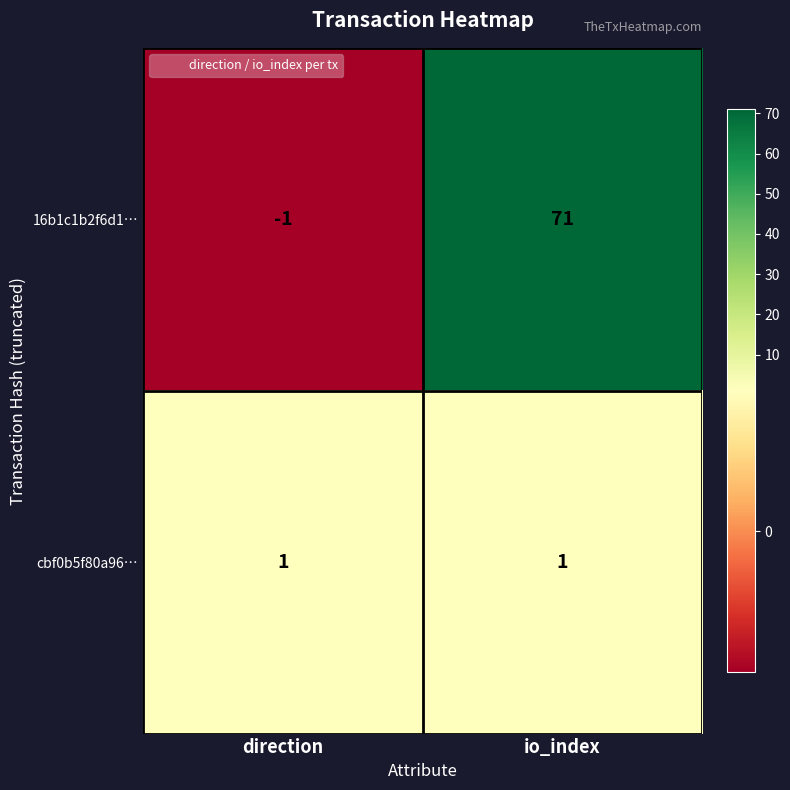

What is the highest value of the 16b1c1b2f6d1… series?

71